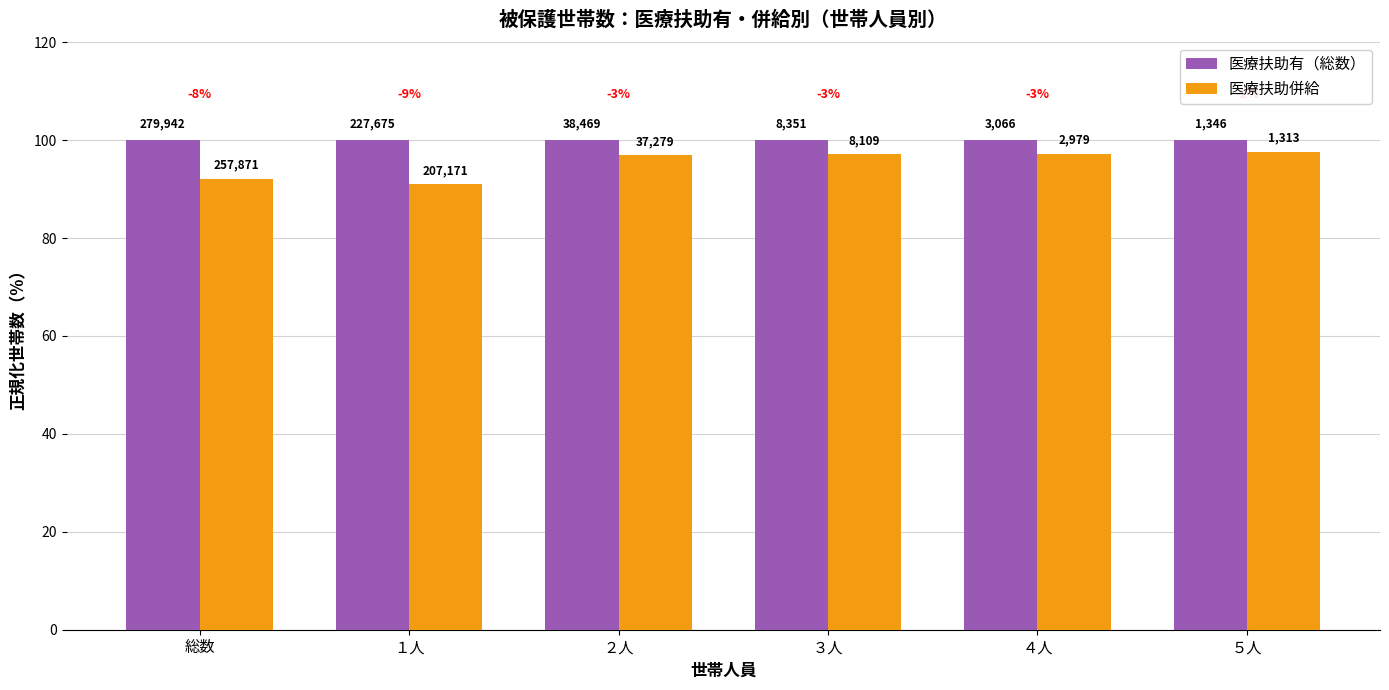

What is the sum of all 医療扶助併給 values?

571.8